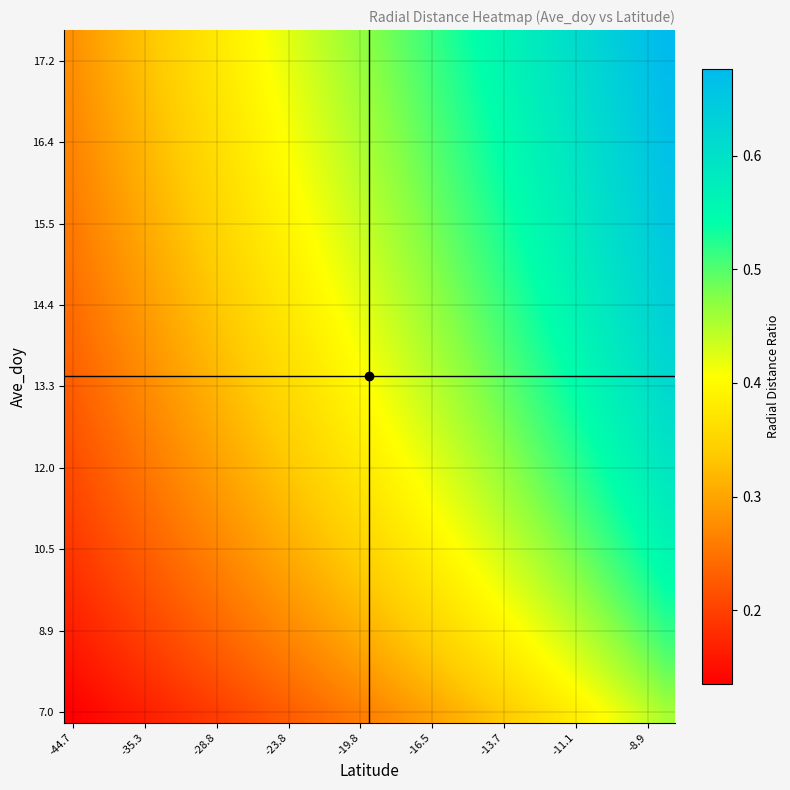

At how many categories does at least one series exceed 0?

34